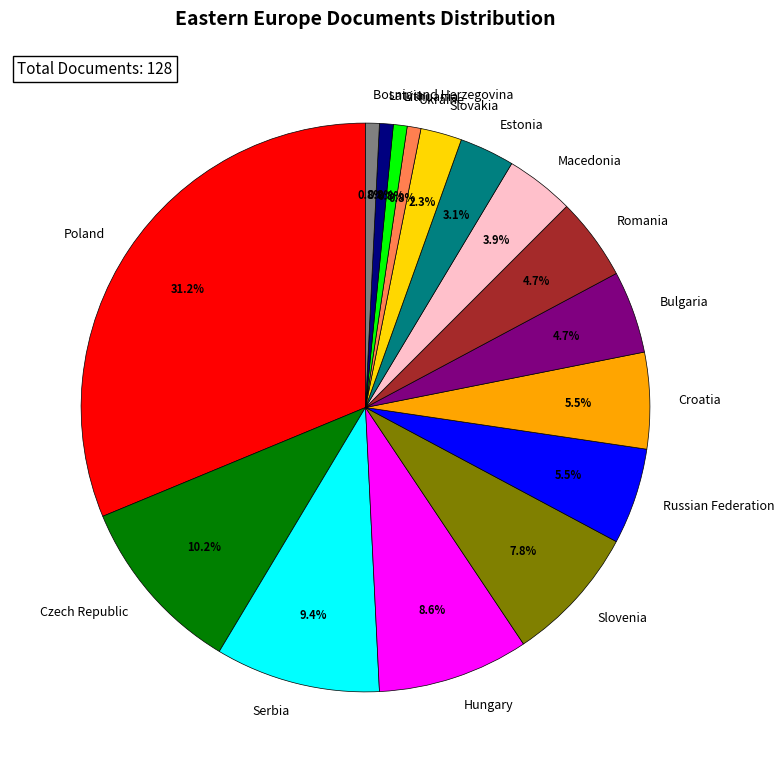

Between Lithuania and Slovakia, which is larger?

Slovakia